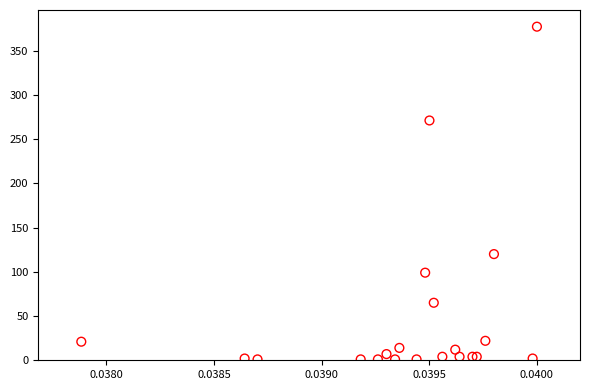

What Y value in the scatter plot is closest to 189?

120